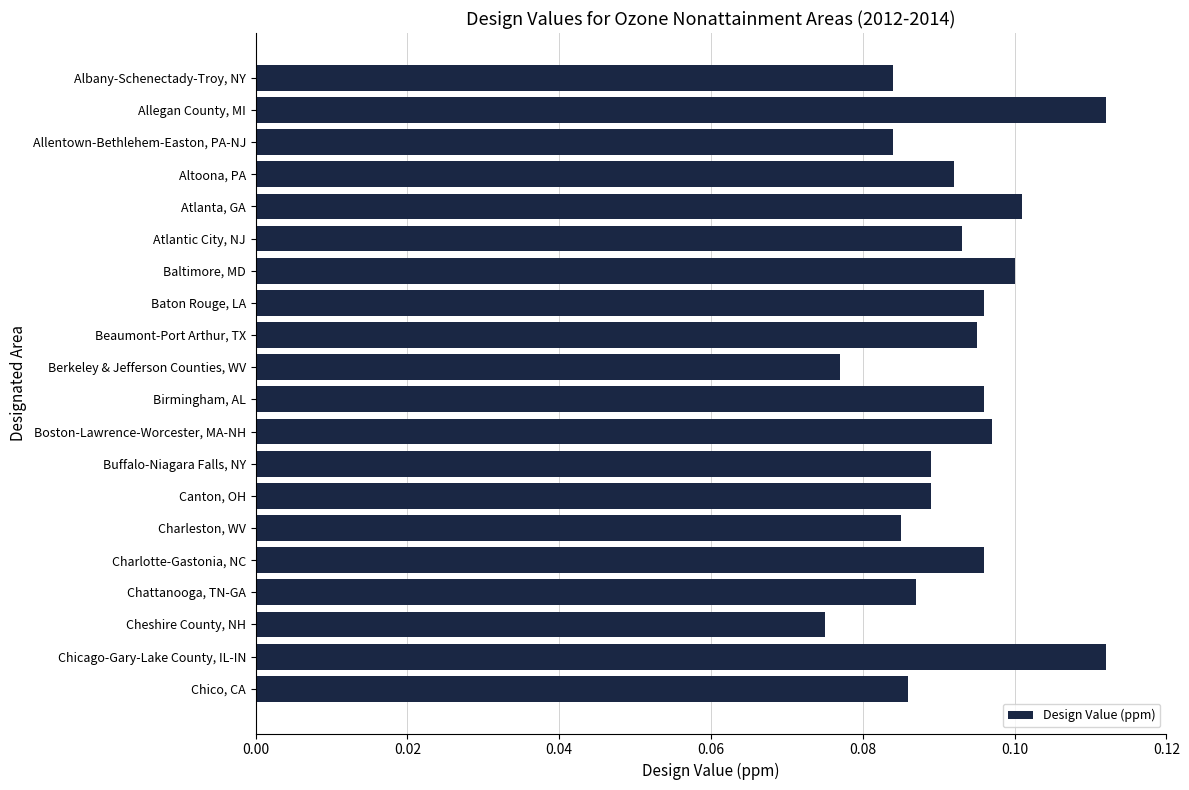

How many values are between 0 and 1?

20